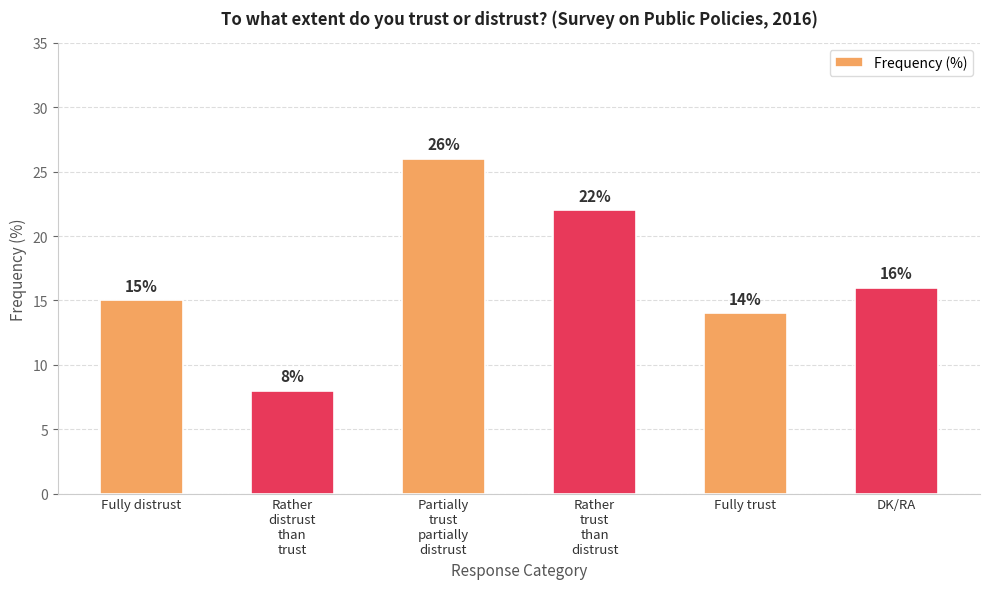

Between Partially
trust
partially
distrust and Fully distrust, which is larger?

Partially
trust
partially
distrust